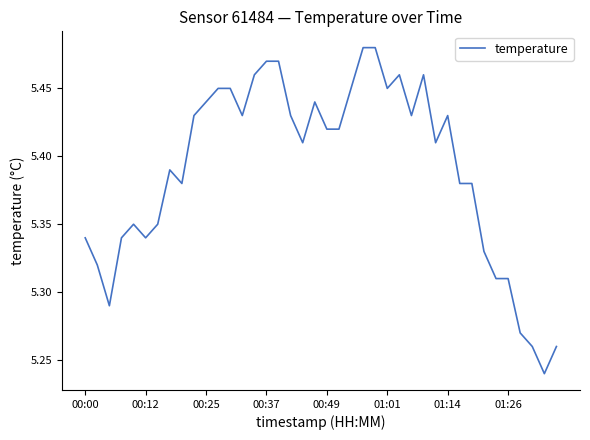

What is the average value?

5.4